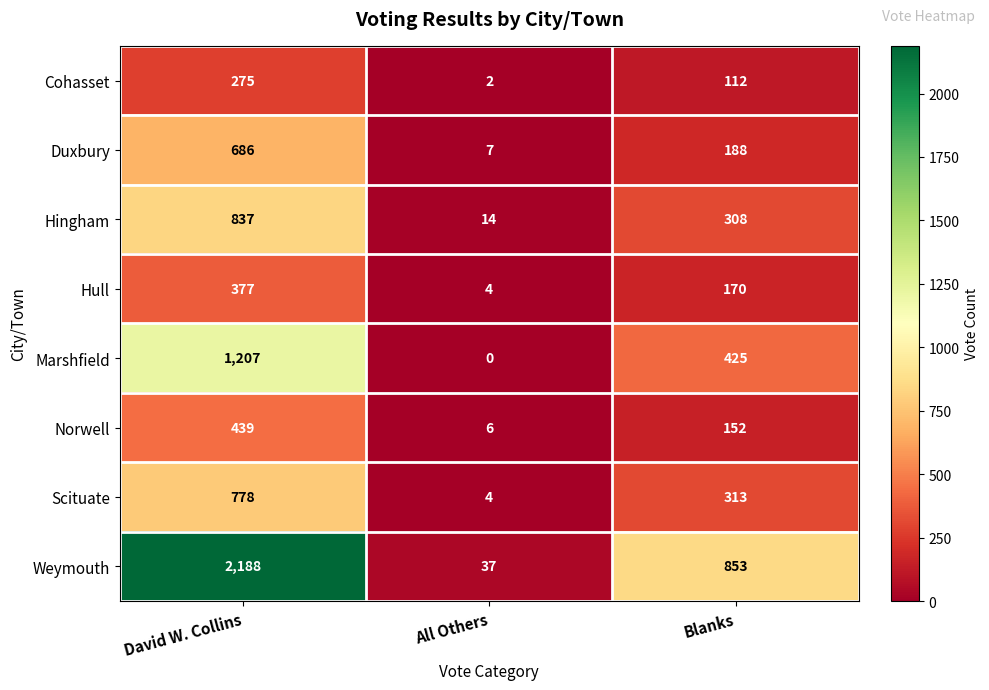

How many distinct data groups are displayed?

8